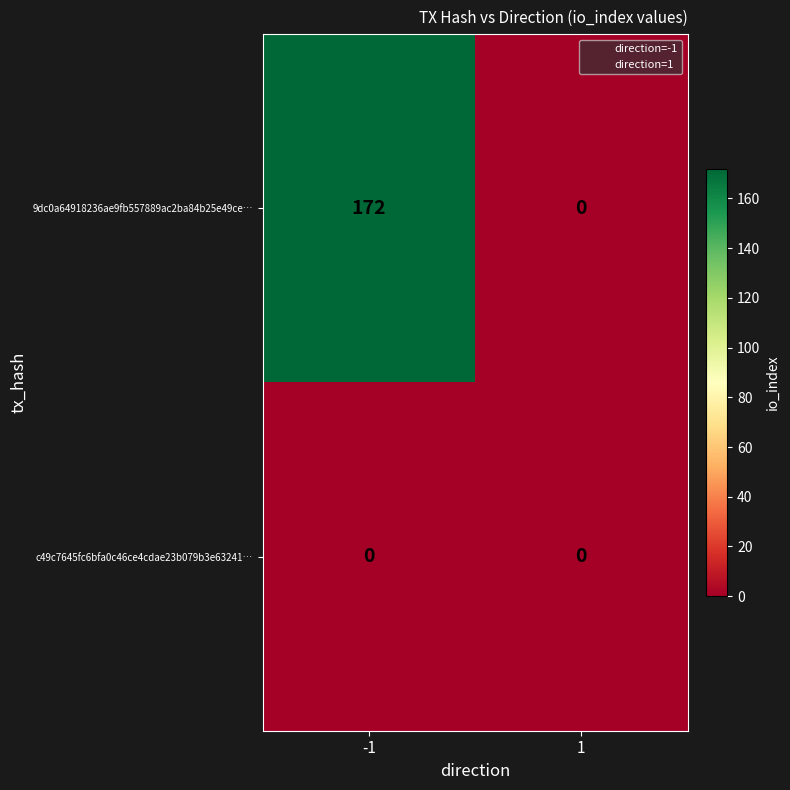

Rank the series at -1 from lowest to highest value.

c49c7645fc6bfa0c46ce4cdae23b079b3e63241…, 9dc0a64918236ae9fb557889ac2ba84b25e49ce…